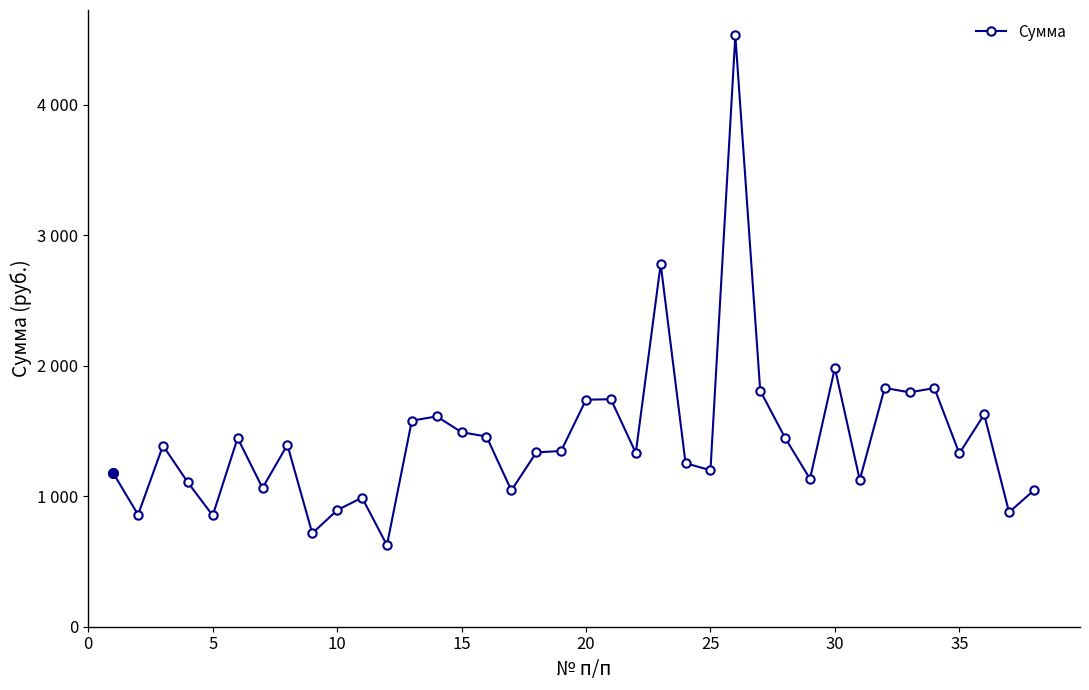

Does the chart have visible grid lines?

No